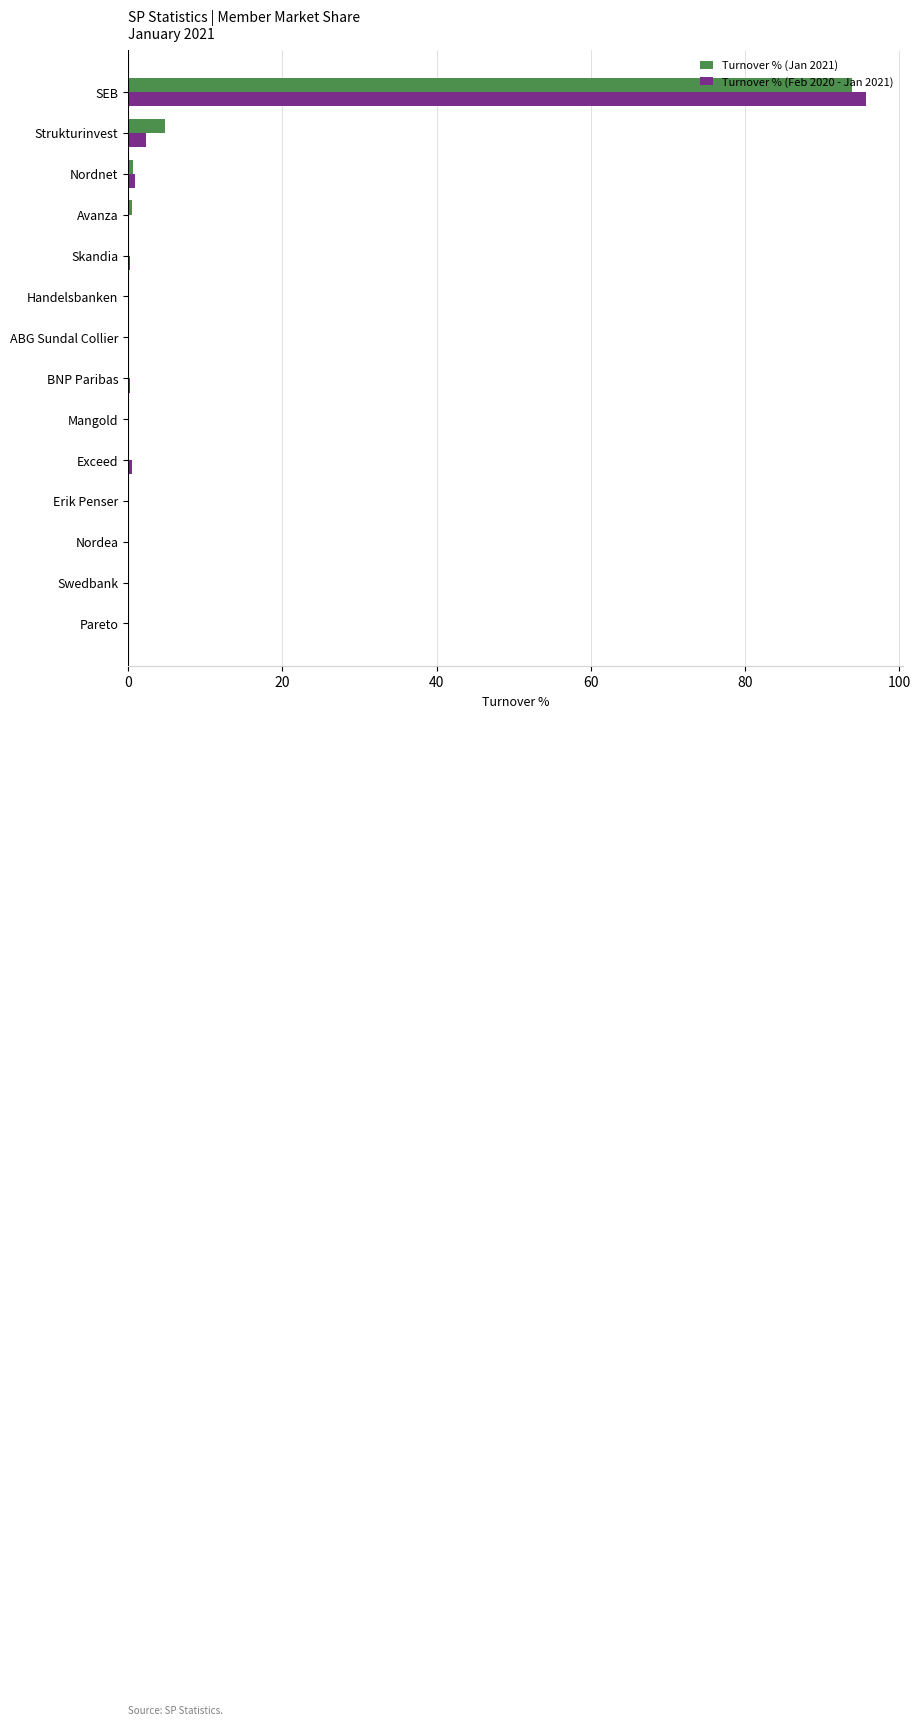

Is the value of Turnover % (Feb 2020 - Jan 2021) at Erik Penser greater than the value of Turnover % (Jan 2021) at SEB?

No